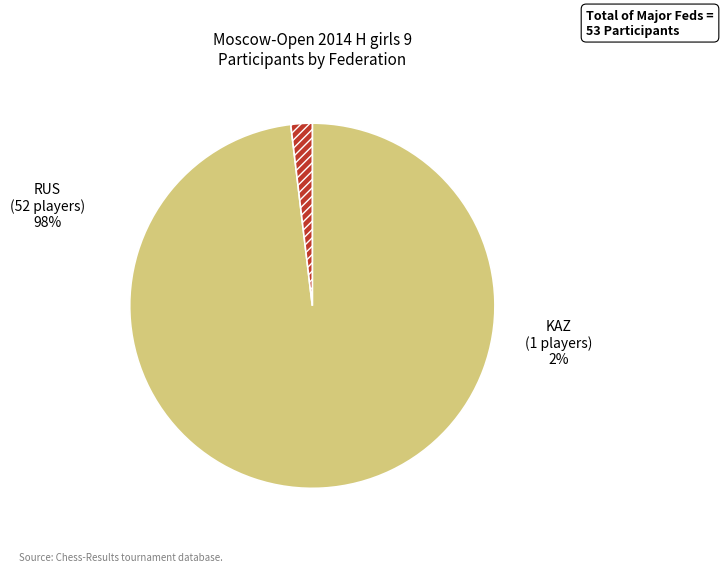

Is there any slice that represents more than half of the pie?

Yes